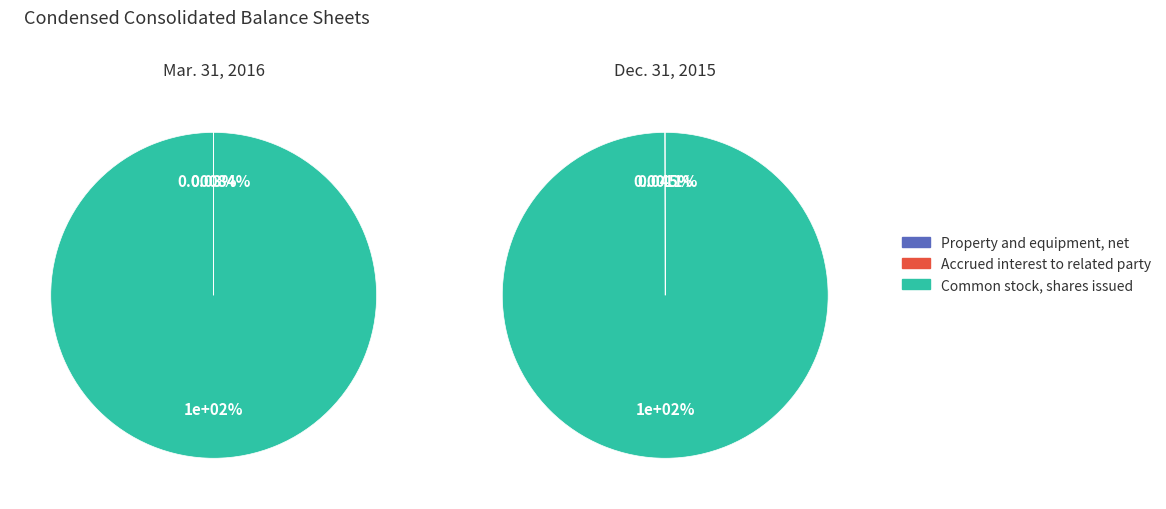

How many slices are in this pie chart?

3